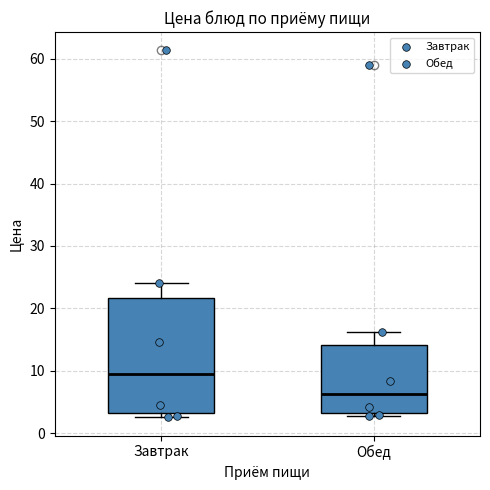

Comparing the boxes themselves (not the whiskers), which one is the tallest?

Завтрак